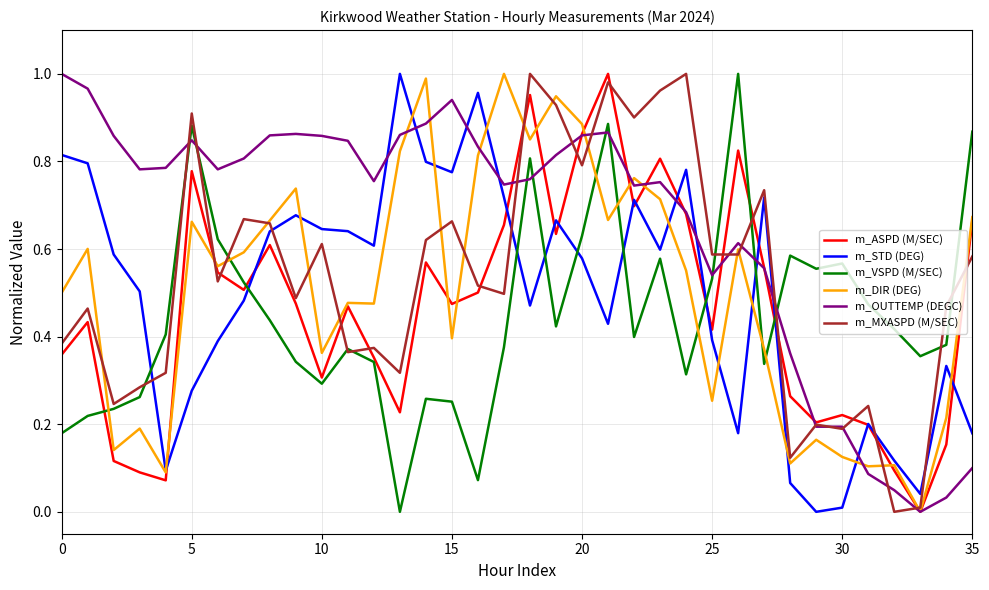

Which series has the largest total across all categories?

m_OUTTEMP (DEGC)